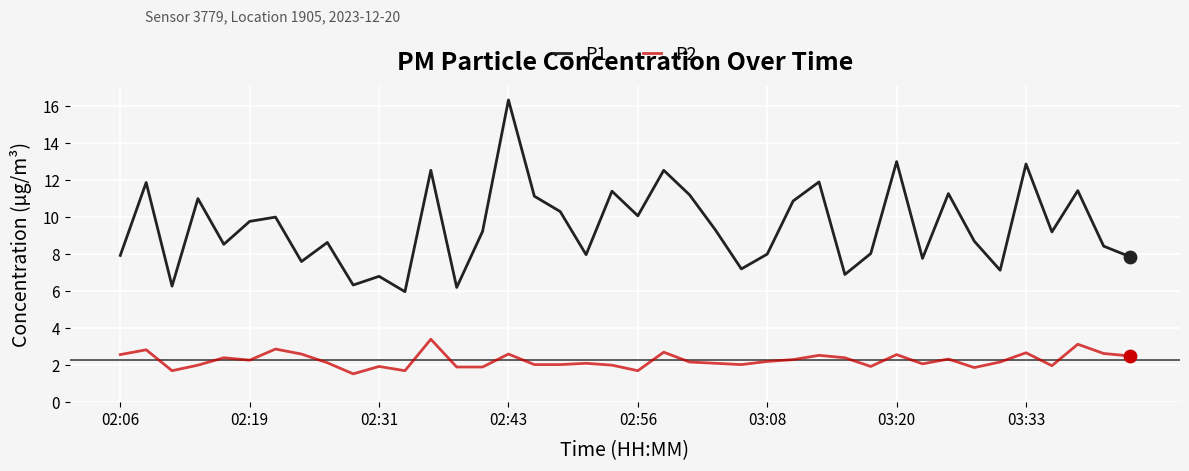

Which series has the largest total across all categories?

P1